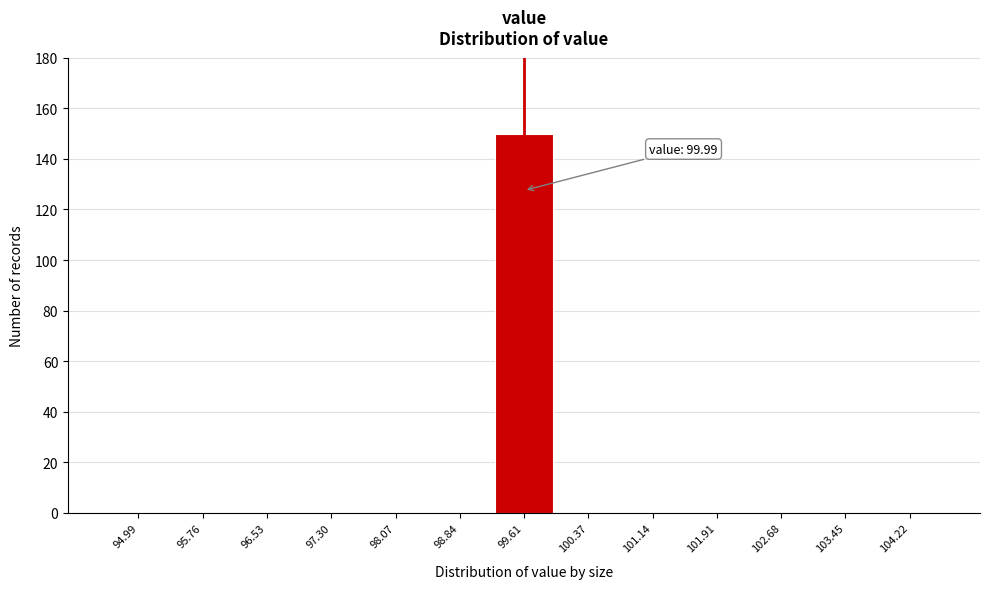

Reading left to right, list all the values displayed in this chart.

94.99=0	95.76=0	96.53=0	97.30=0	98.07=0	98.84=0	99.61=150	100.37=0	101.14=0	101.91=0	102.68=0	103.45=0	104.22=0